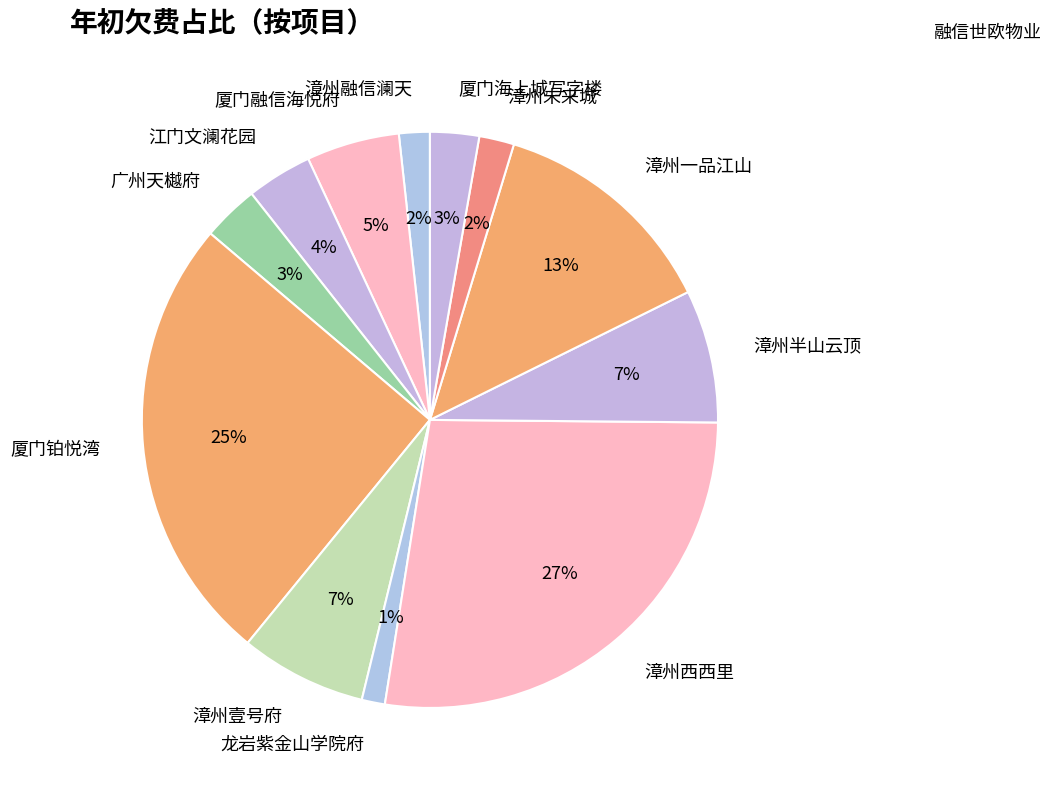

What percentage is the 漳州壹号府 slice, to the nearest percent?

7%